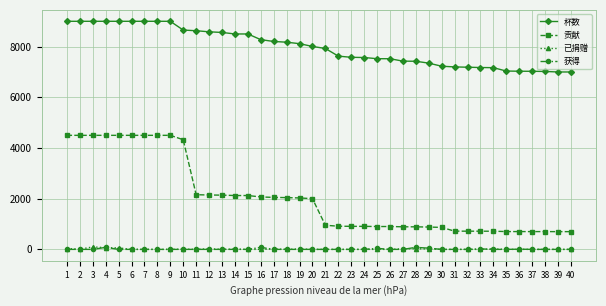

The value of 杯数 at 1 is 13237. True or false?

False